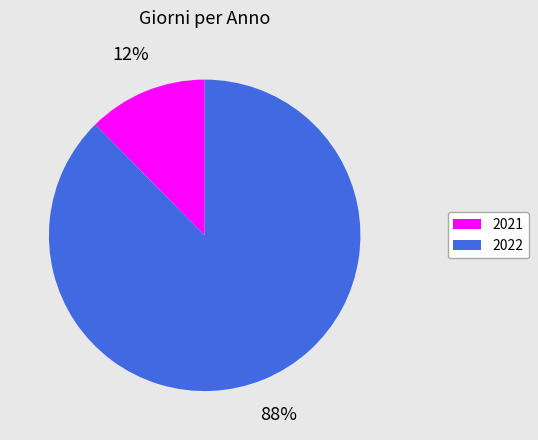

Which category has the smallest portion of the pie?

2021